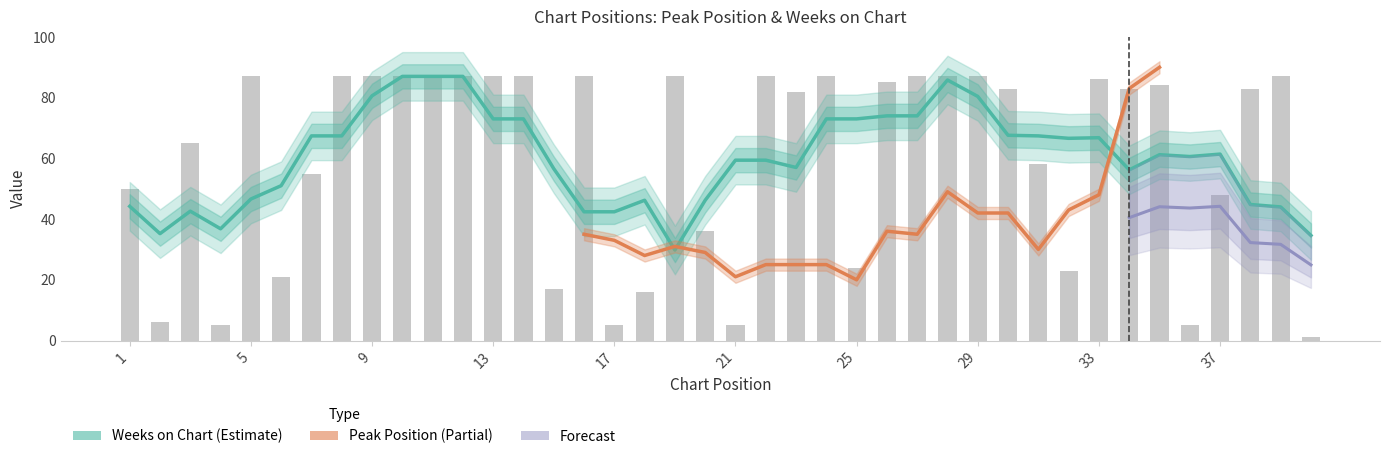

Where is the data nearest to the value 44?

37